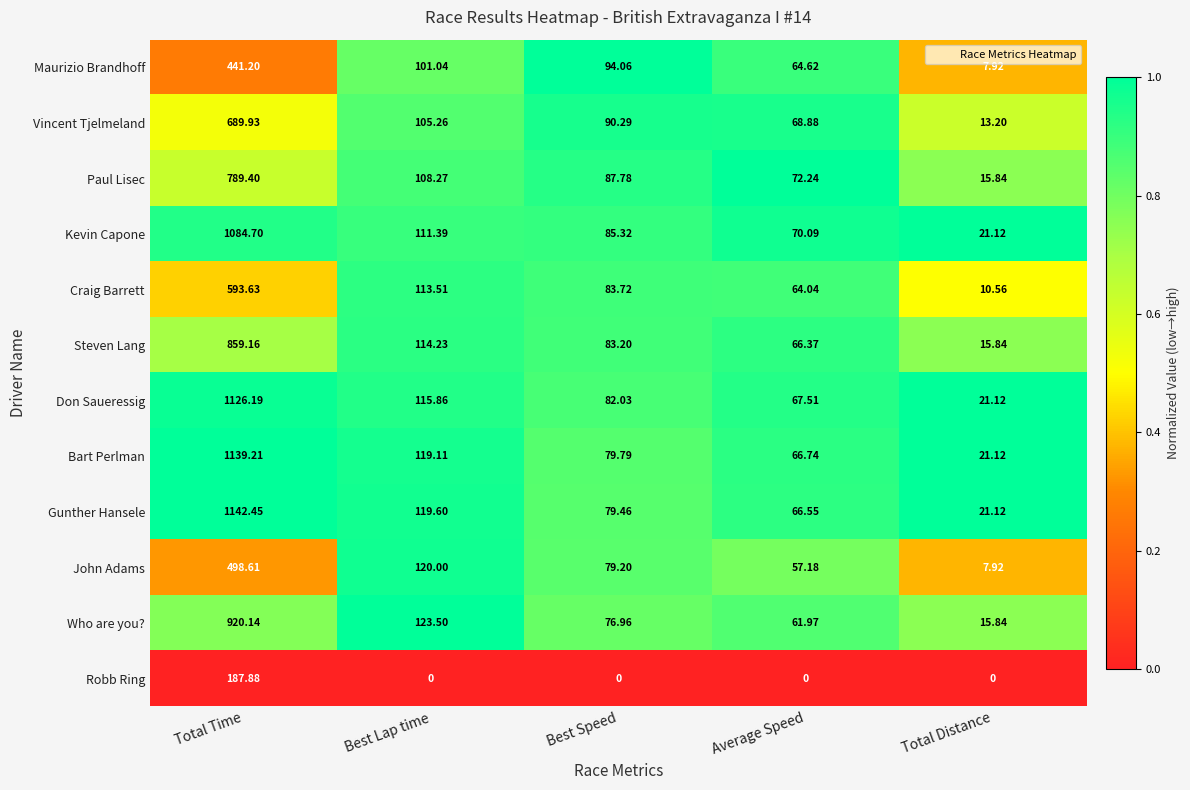

At which label is John Adams closest to 253?

Best Lap time